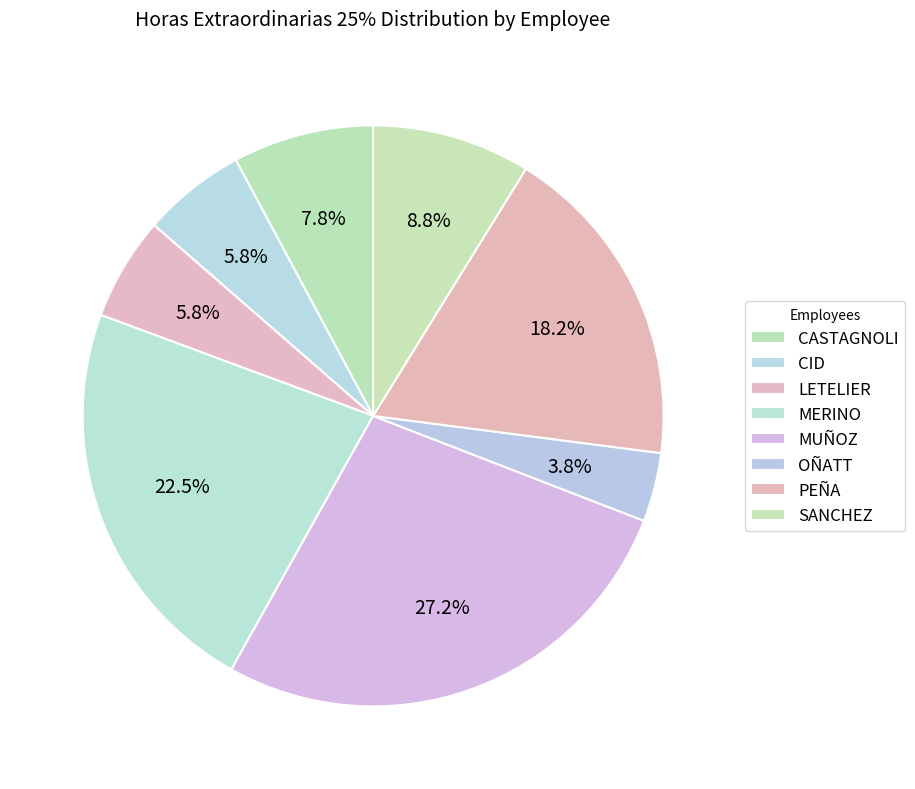

To the nearest percent, what portion does LETELIER represent?

6%